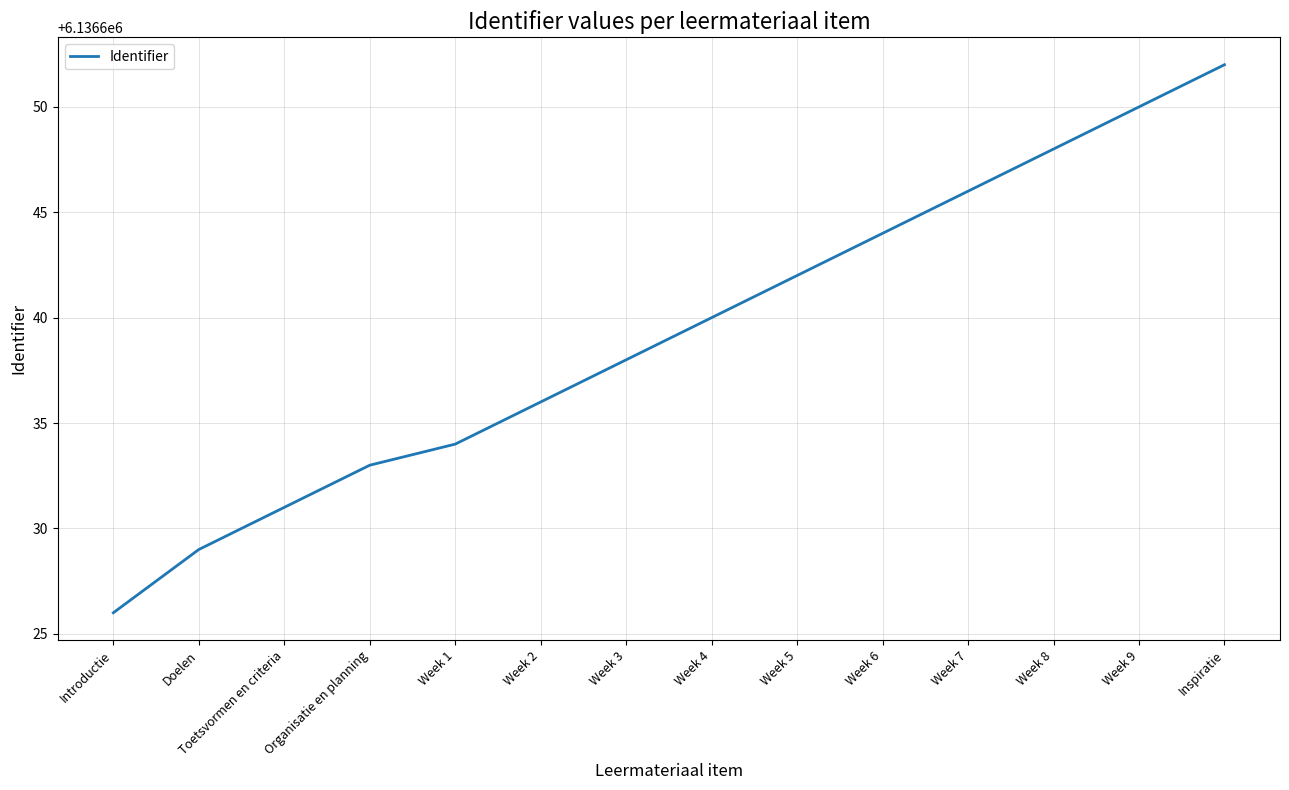

List the labels in order of value, largest first.

Inspiratie, Week 9, Week 8, Week 7, Week 6, Week 5, Week 4, Week 3, Week 2, Week 1, Organisatie en planning, Toetsvormen en criteria, Doelen, Introductie